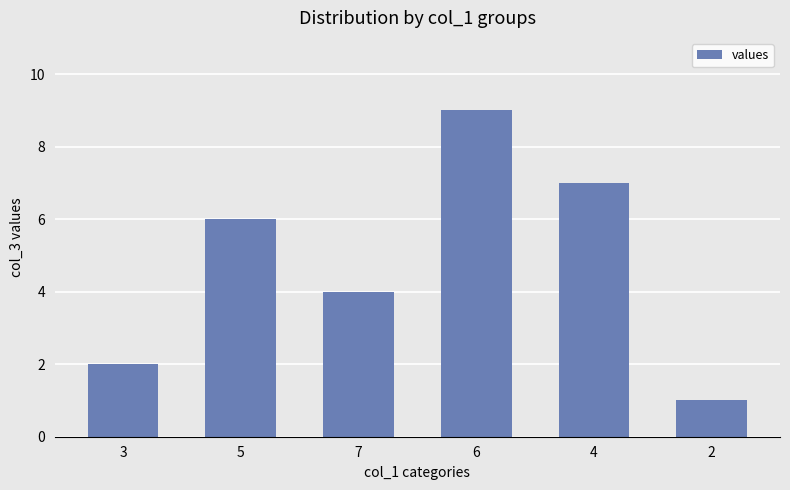

Between 5 and 4, which is larger?

4